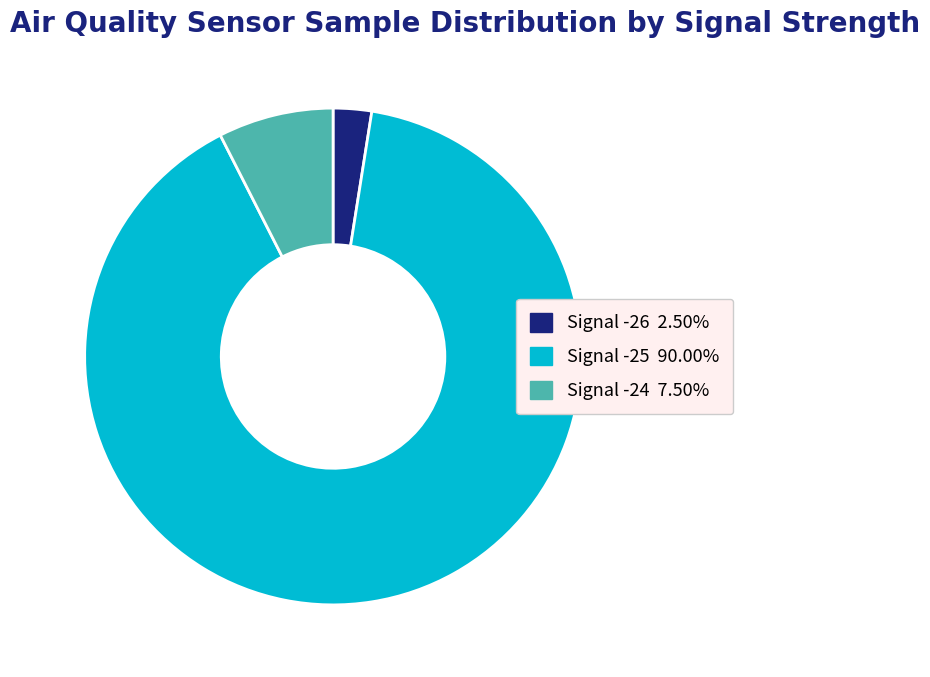

Approximately how many times larger is the value at Signal -24 7.50% compared to Signal -26 2.50%?

3.0